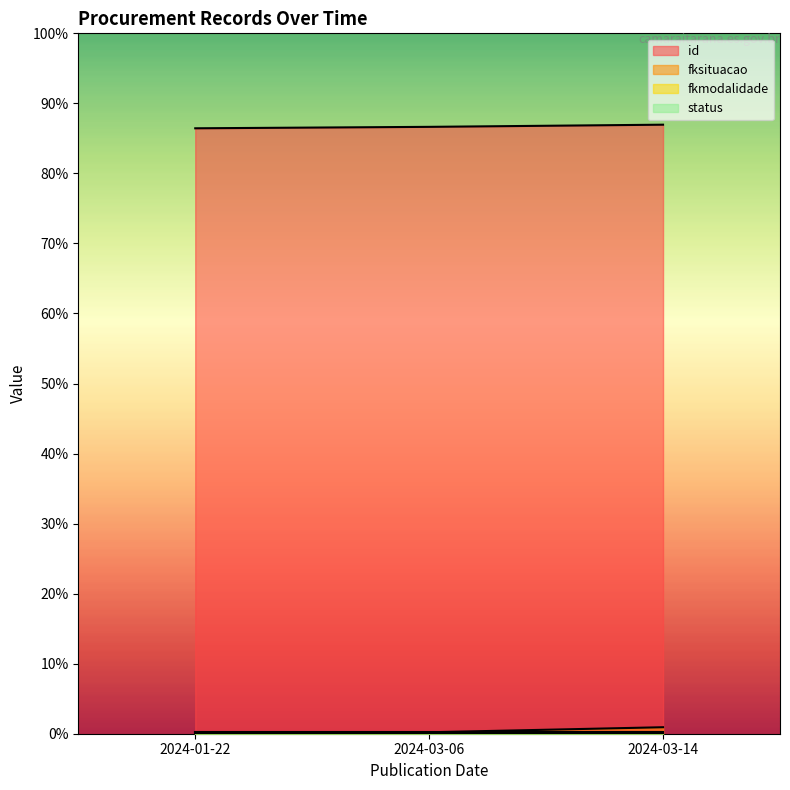

True or false: fkmodalidade has a value of 2 at 2024-03-14.

True